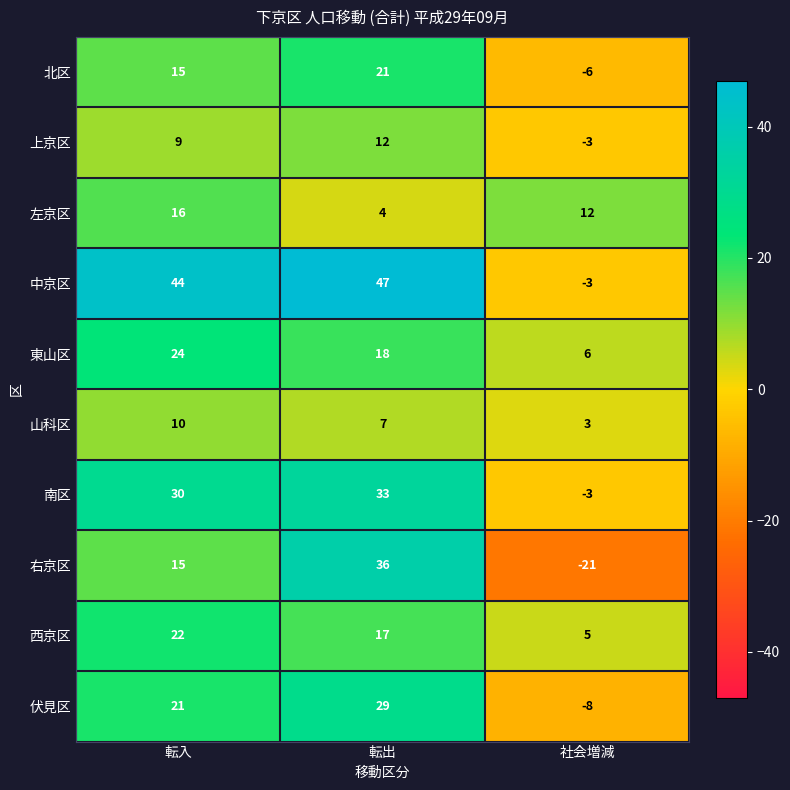

Count the number of categories in the chart.

3